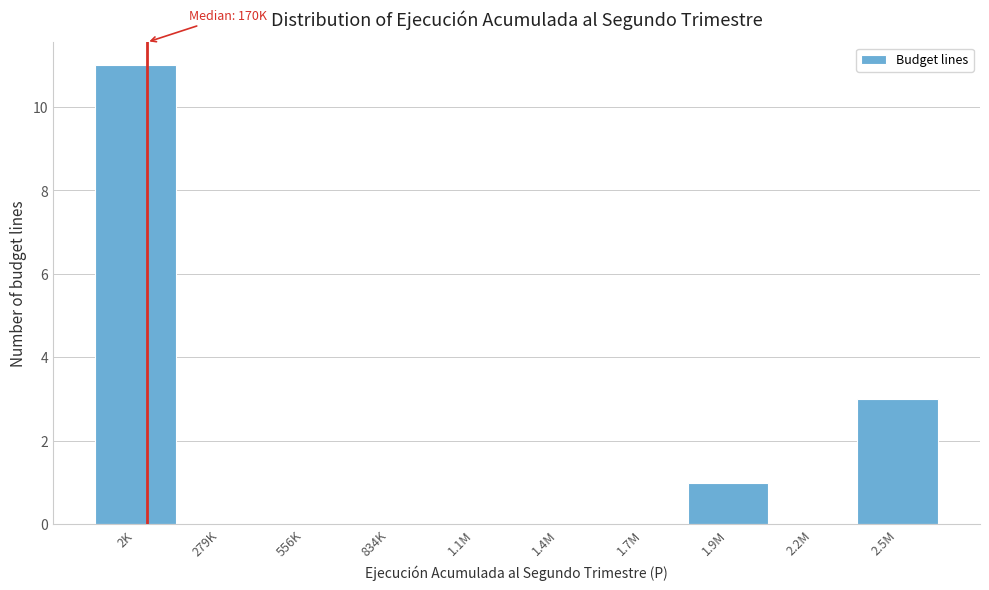

Reading left to right, list all the values displayed in this chart.

2K=11	279K=0	556K=0	834K=0	1.1M=0	1.4M=0	1.7M=0	1.9M=1	2.2M=0	2.5M=3